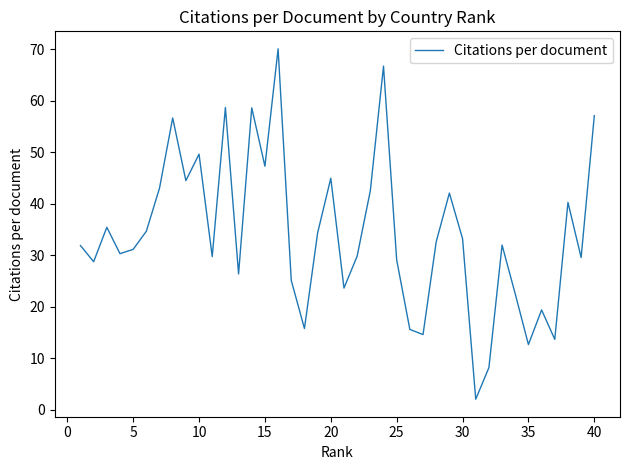

What is the difference between the maximum and minimum values?

68.0